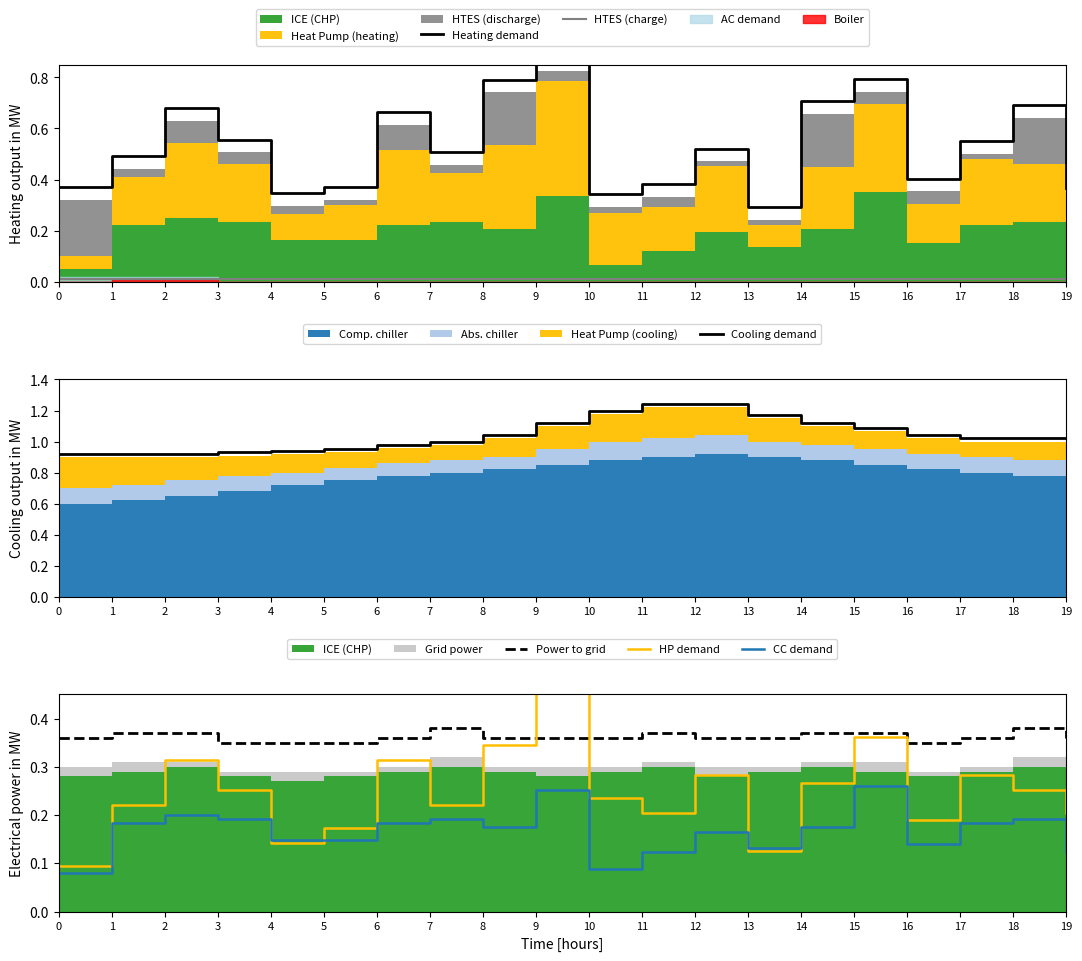

Does the chart display data point markers on the line(s)?

No